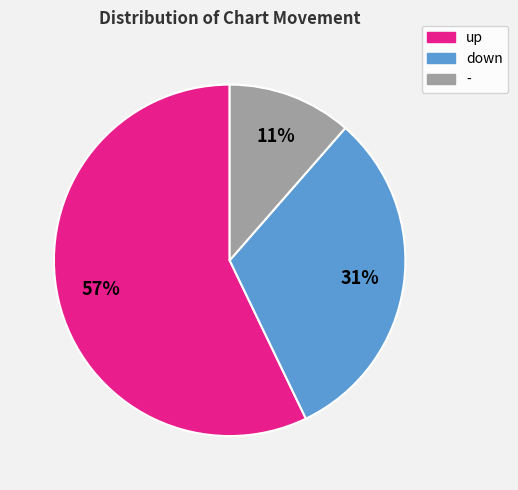

To the nearest percent, what portion does down represent?

31%